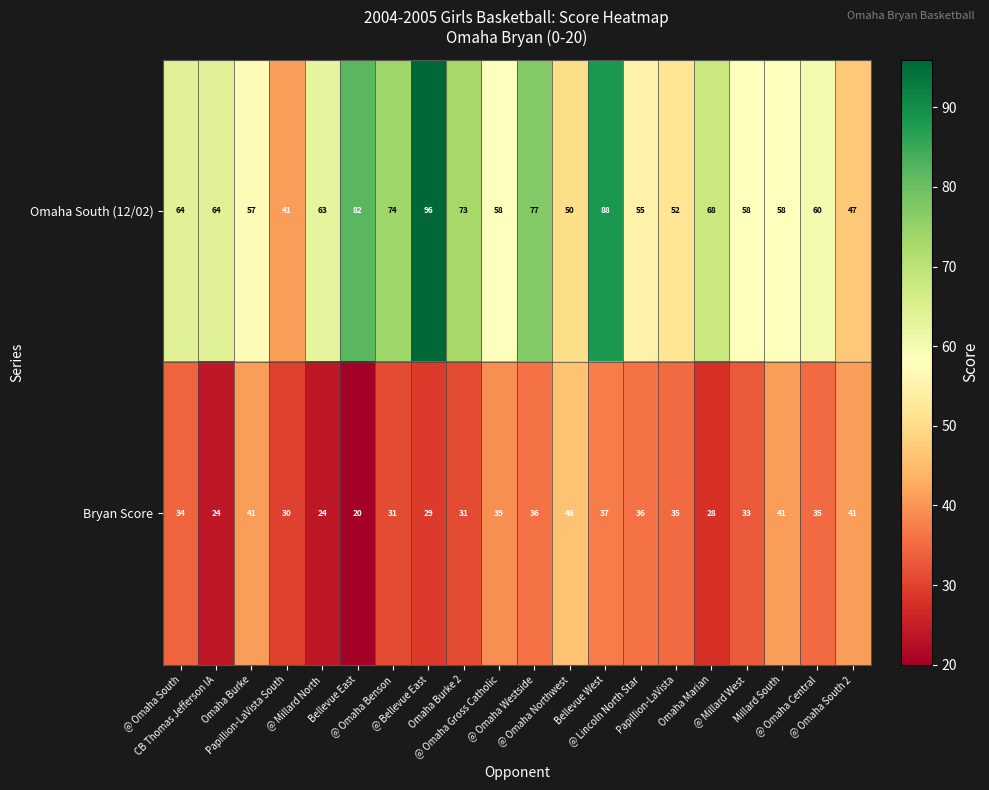

How many series are shown in this chart?

2